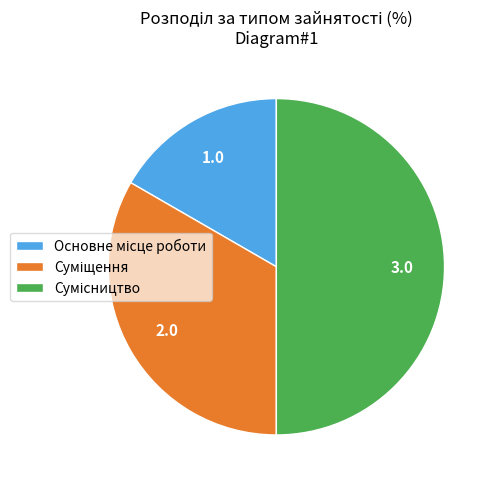

How many slices are in this pie chart?

3